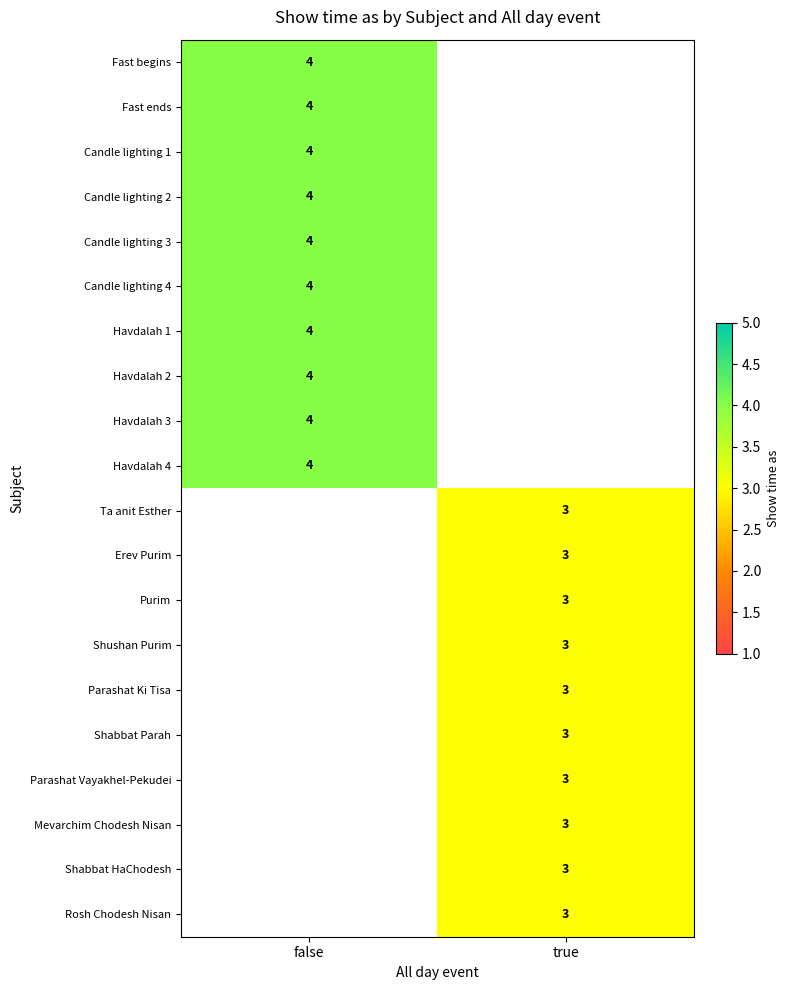

Is it true that Havdalah 3 equals 6 at false?

False